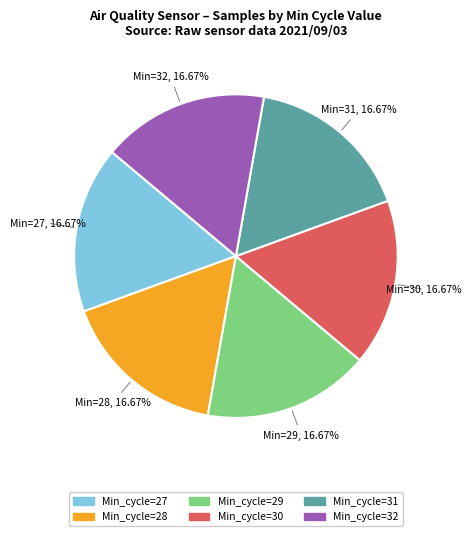

To the nearest percent, what is the average slice percentage?

17%